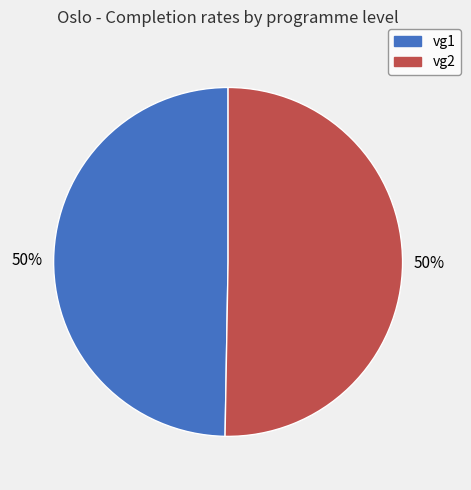

What percentage is the vg1 slice, to the nearest percent?

50%